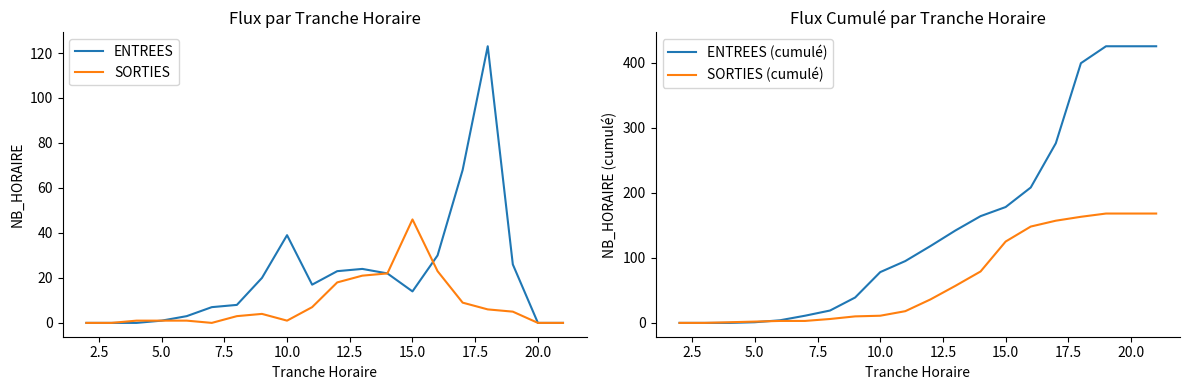

At how many categories does at least one series exceed 256?

5